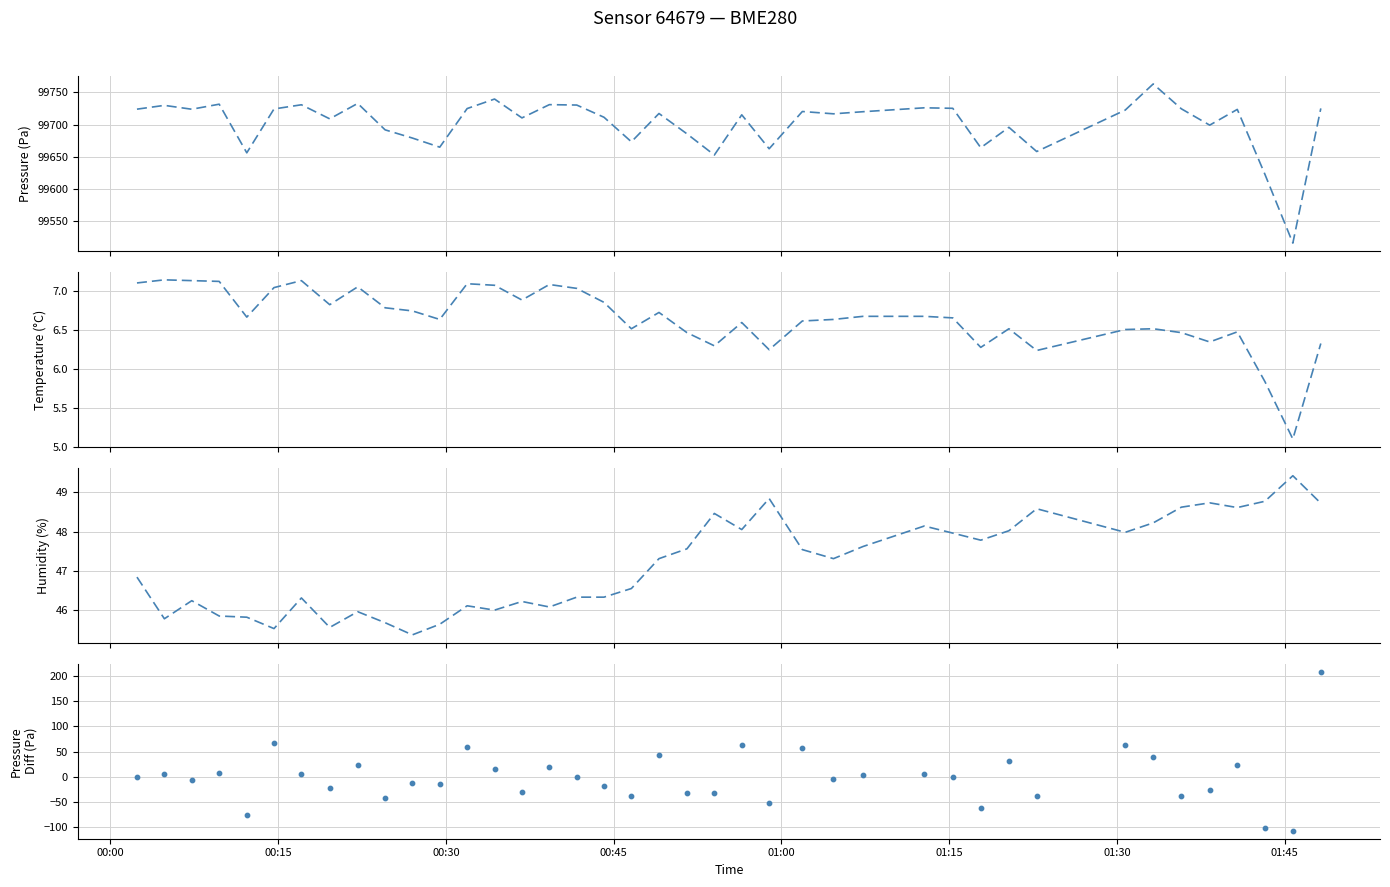

What are all the series names shown in the legend?

pressure, temperature, humidity, pressure diff